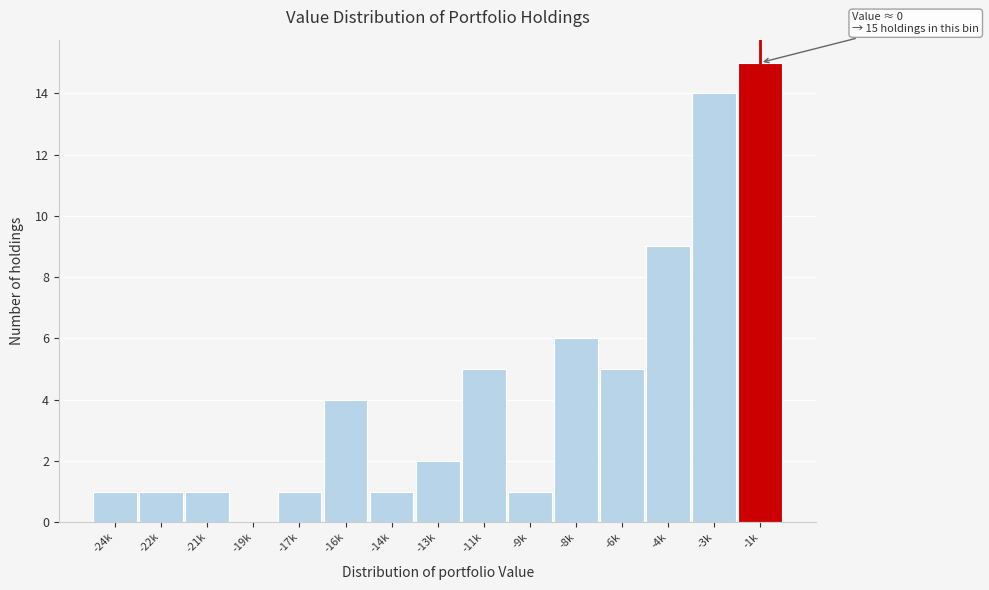

Reading left to right, list all the values displayed in this chart.

-24k=1	-22k=1	-21k=1	-19k=0	-17k=1	-16k=4	-14k=1	-13k=2	-11k=5	-9k=1	-8k=6	-6k=5	-4k=9	-3k=14	-1k=15